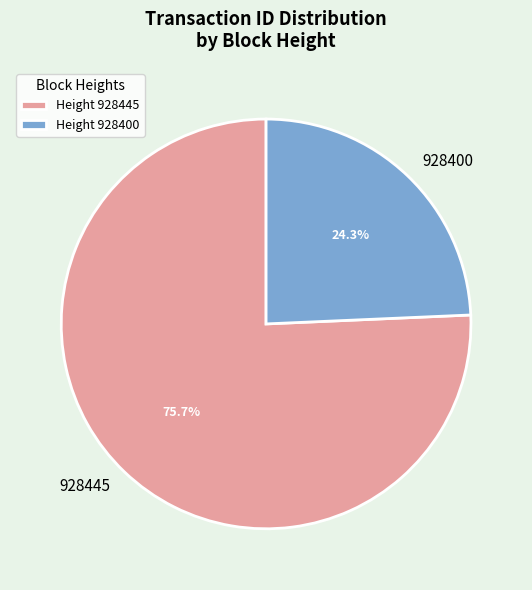

Which category has the biggest portion of the pie?

928445